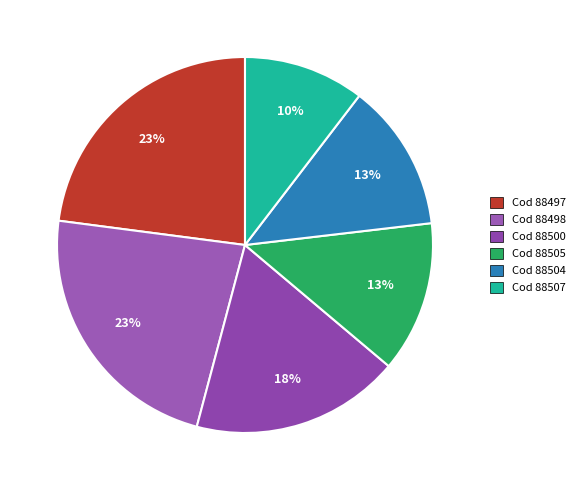

How many slices are in this pie chart?

6